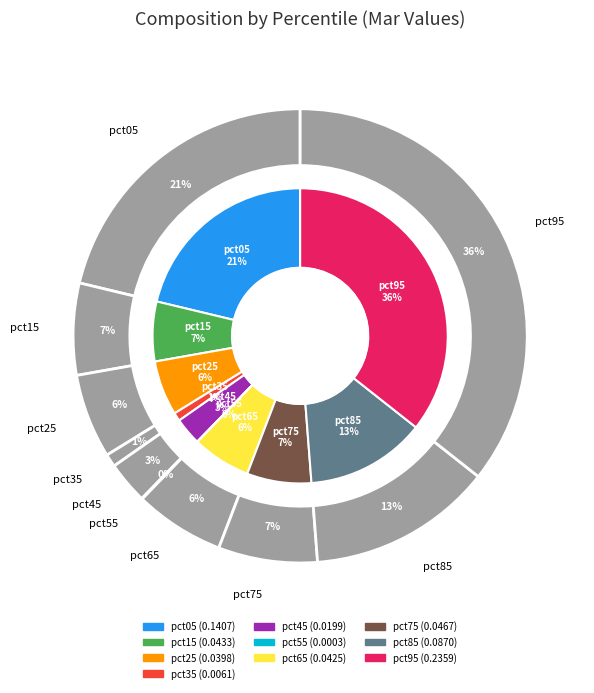

To the nearest percent, what is the difference between the pct15 and pct25 slice percentages?

1%